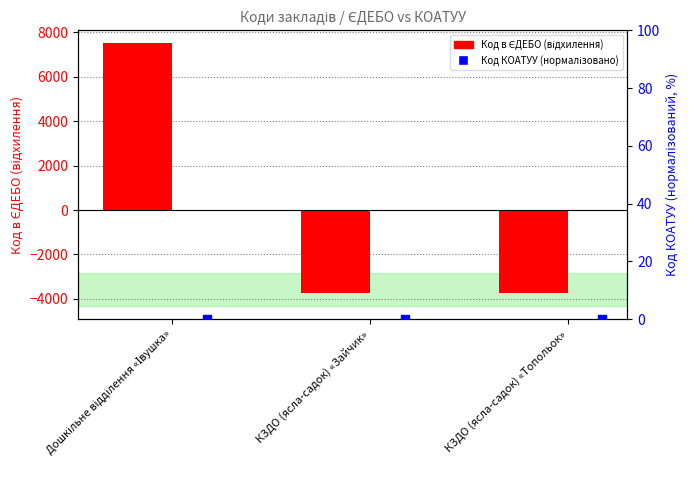

Which series has the largest total across all categories?

Код в ЄДЕБО (відхилення від середнього)